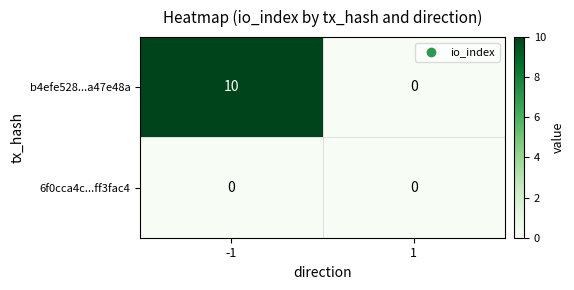

How many positive values does the b4efe528...a47e48a series have?

1